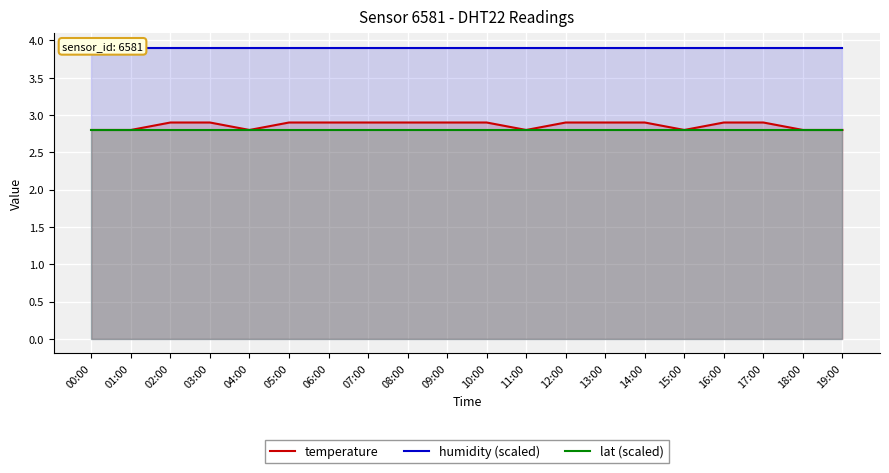

What is the label of the 8th point from the right?

12:00